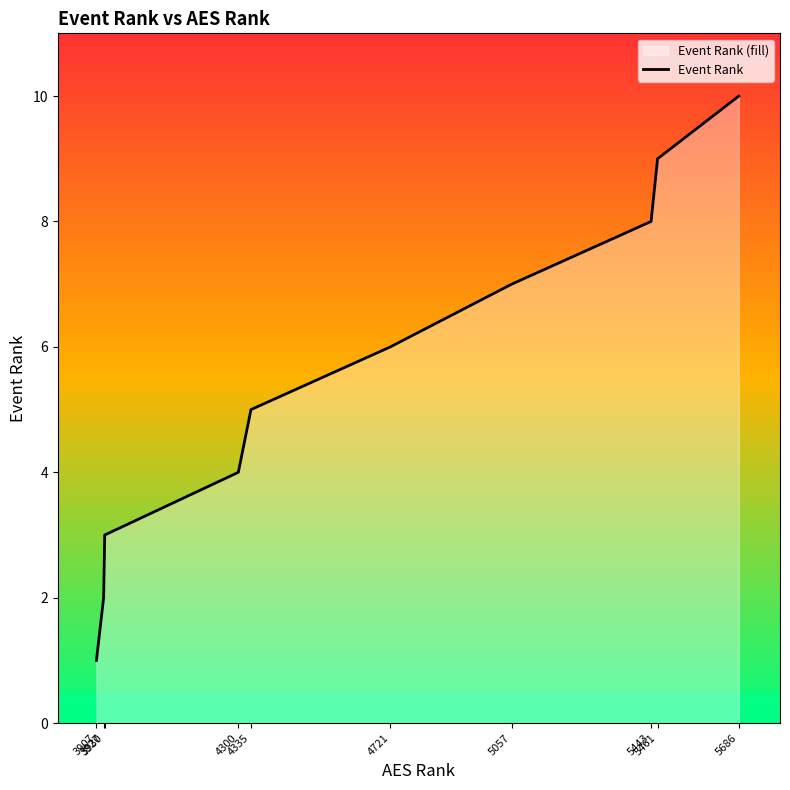

What is the ratio of the value at 4721 to the value at 4300?

1.5